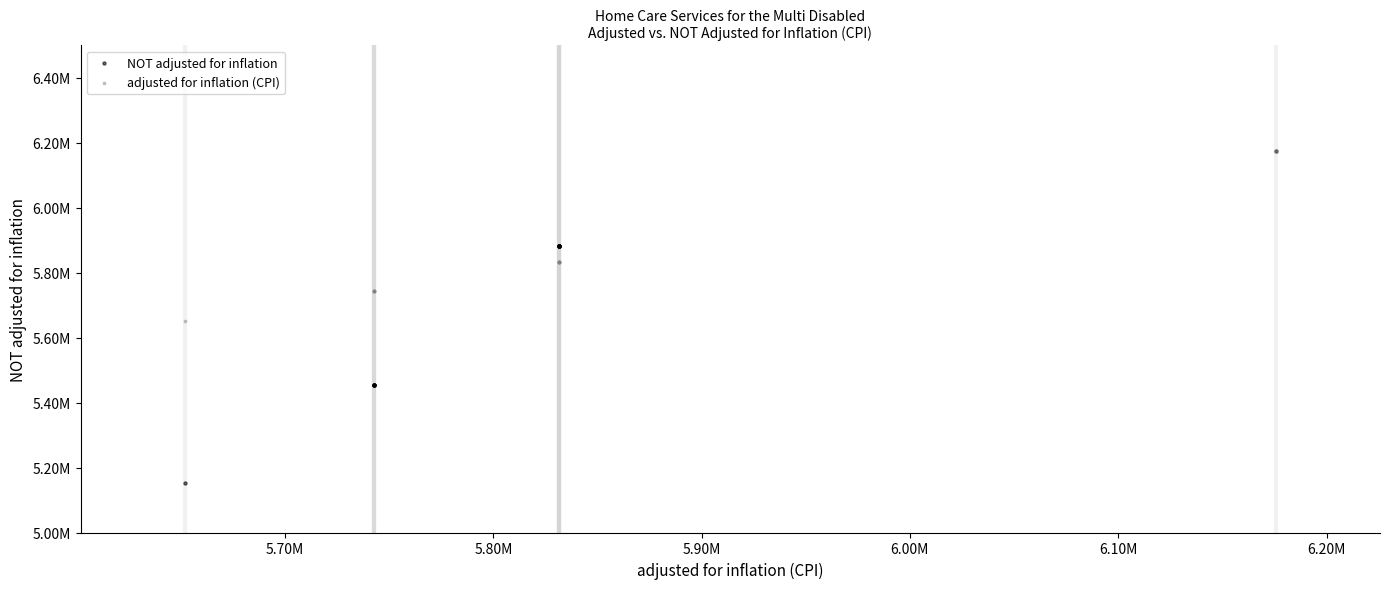

What are all the series names shown in the legend?

NOT adjusted for inflation, adjusted for inflation (CPI)